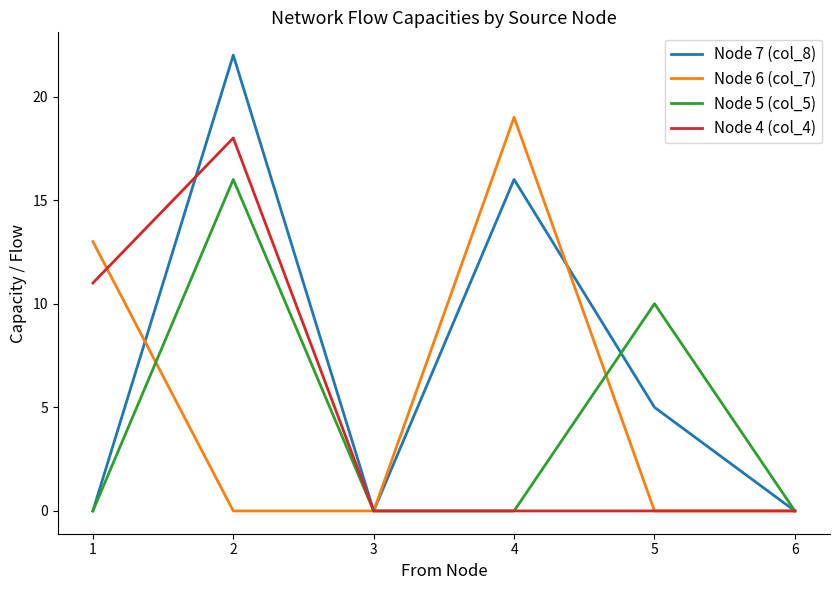

Between 5 and 6, which series saw the biggest shift?

Node 5 (col_5)